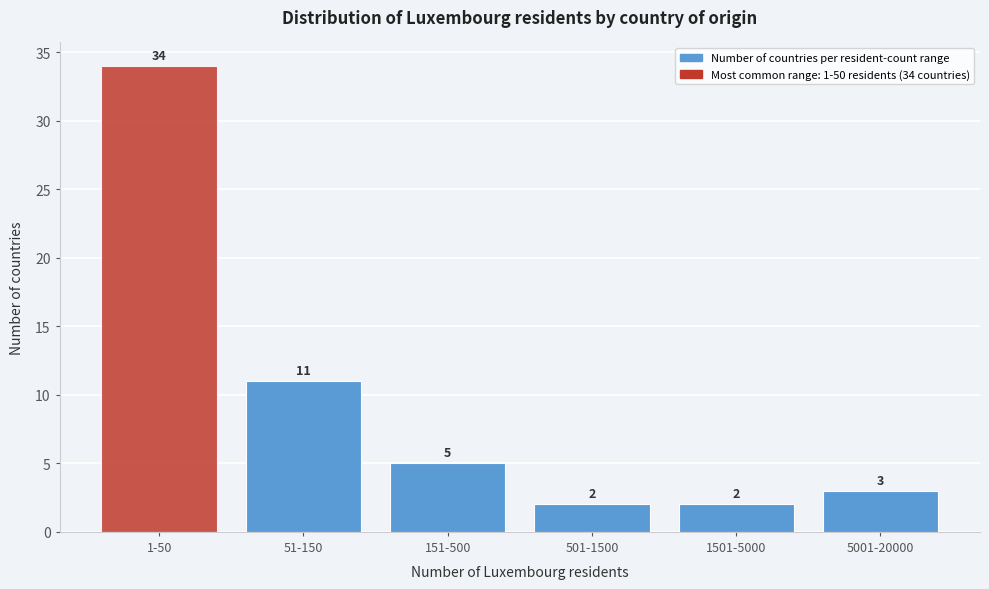

Reading right to left, extract all data points from this chart.

3	2	2	5	11	34